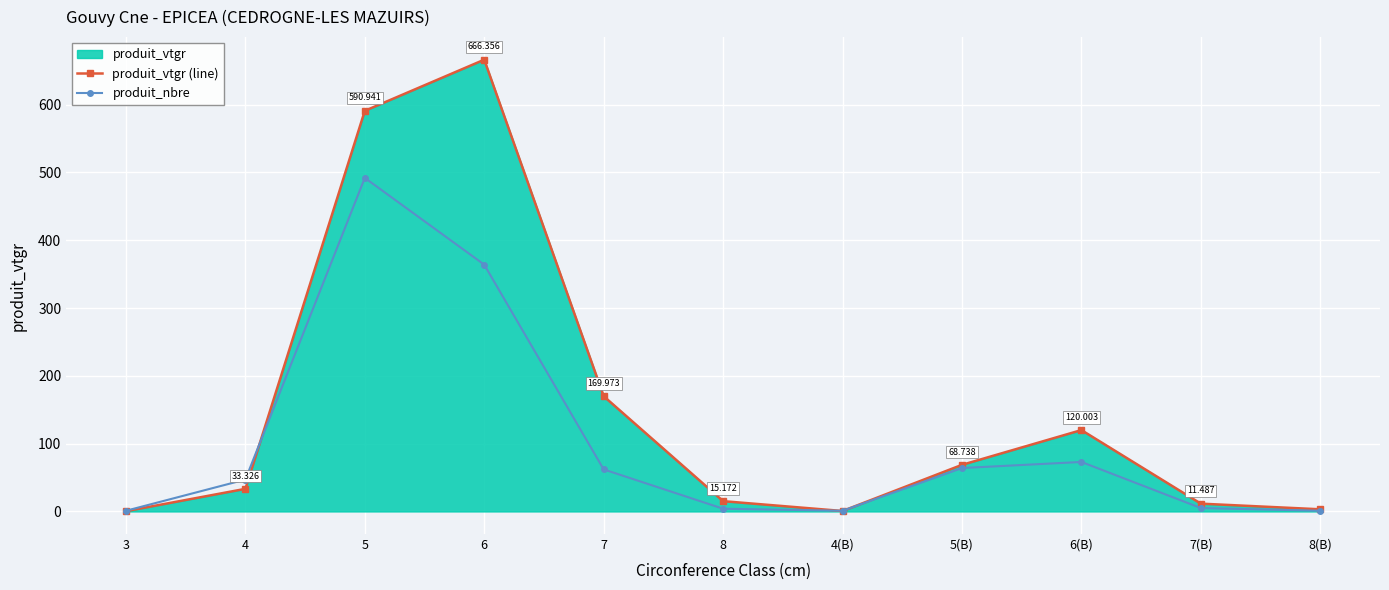

What is the difference between the maximum and second lowest values in the produit_nbre series?

491.0